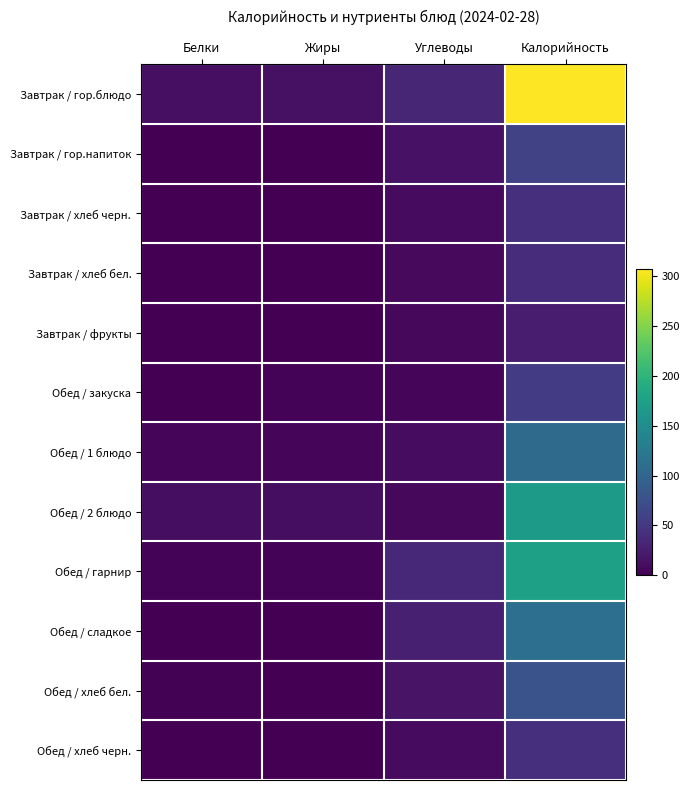

List the series in order of their peak value, highest first.

Завтрак / гор.блюдо, Обед / гарнир, Обед / 2 блюдо, Обед / сладкое, Обед / 1 блюдо, Обед / хлеб бел., Завтрак / гор.напиток, Обед / закуска, Завтрак / хлеб черн., Обед / хлеб черн., Завтрак / хлеб бел., Завтрак / фрукты